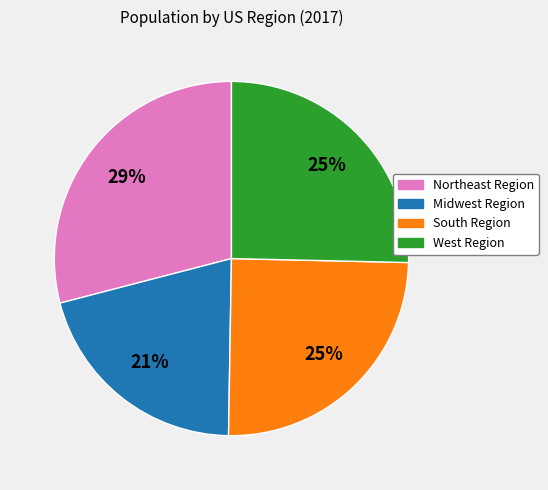

Is there any slice that represents more than half of the pie?

No